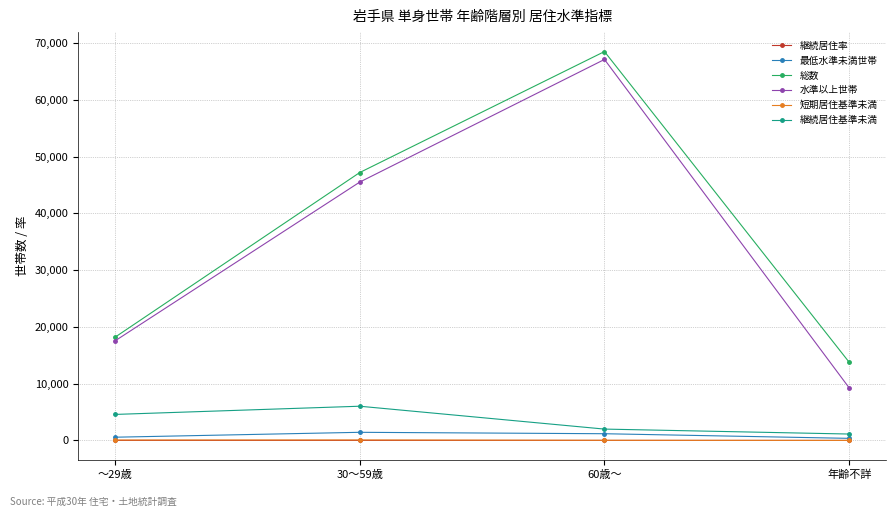

What are all the series names shown in the legend?

継続居住率, 最低水準未満世帯, 総数, 水準以上世帯, 短期居住基準未満, 継続居住基準未満